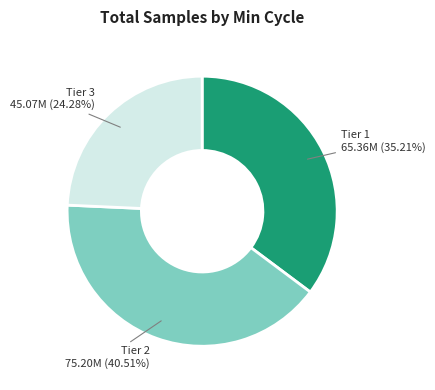

Is there a majority slice in this chart?

No